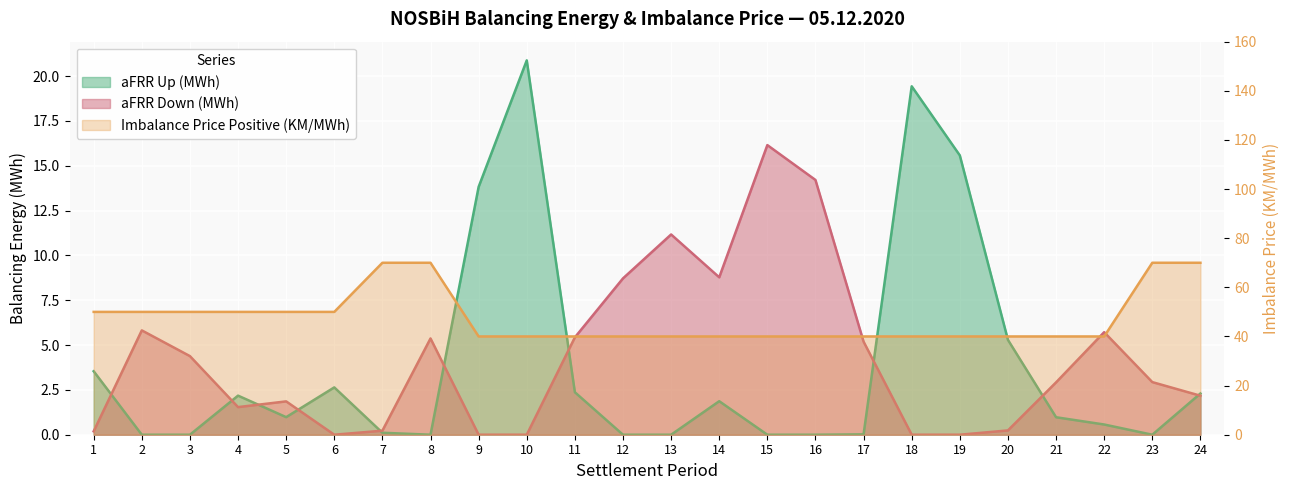

What is the total value across all series at 6?

52.6